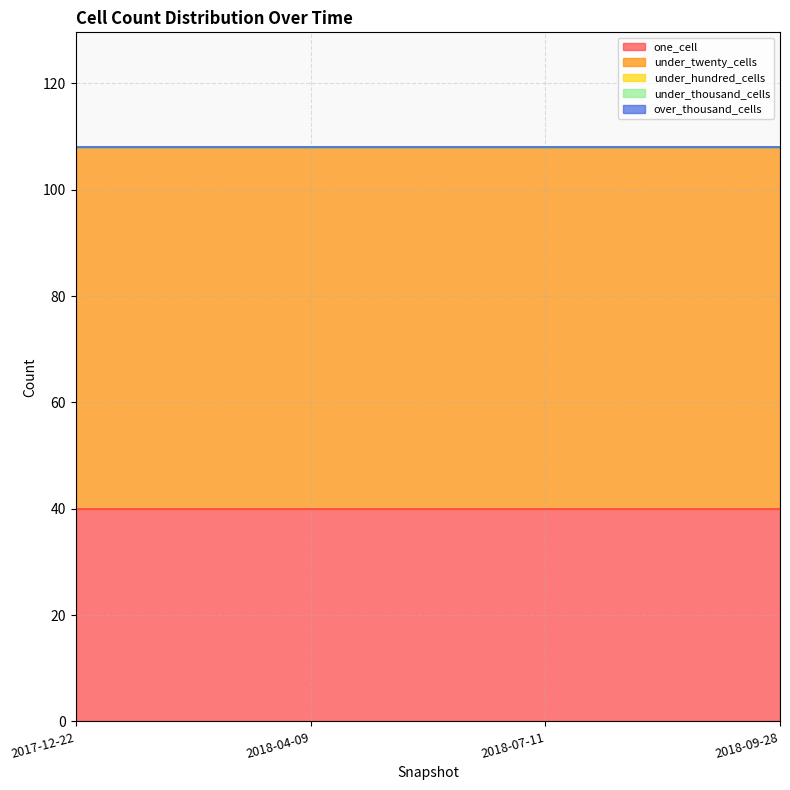

Which series has the largest total across all categories?

under_twenty_cells